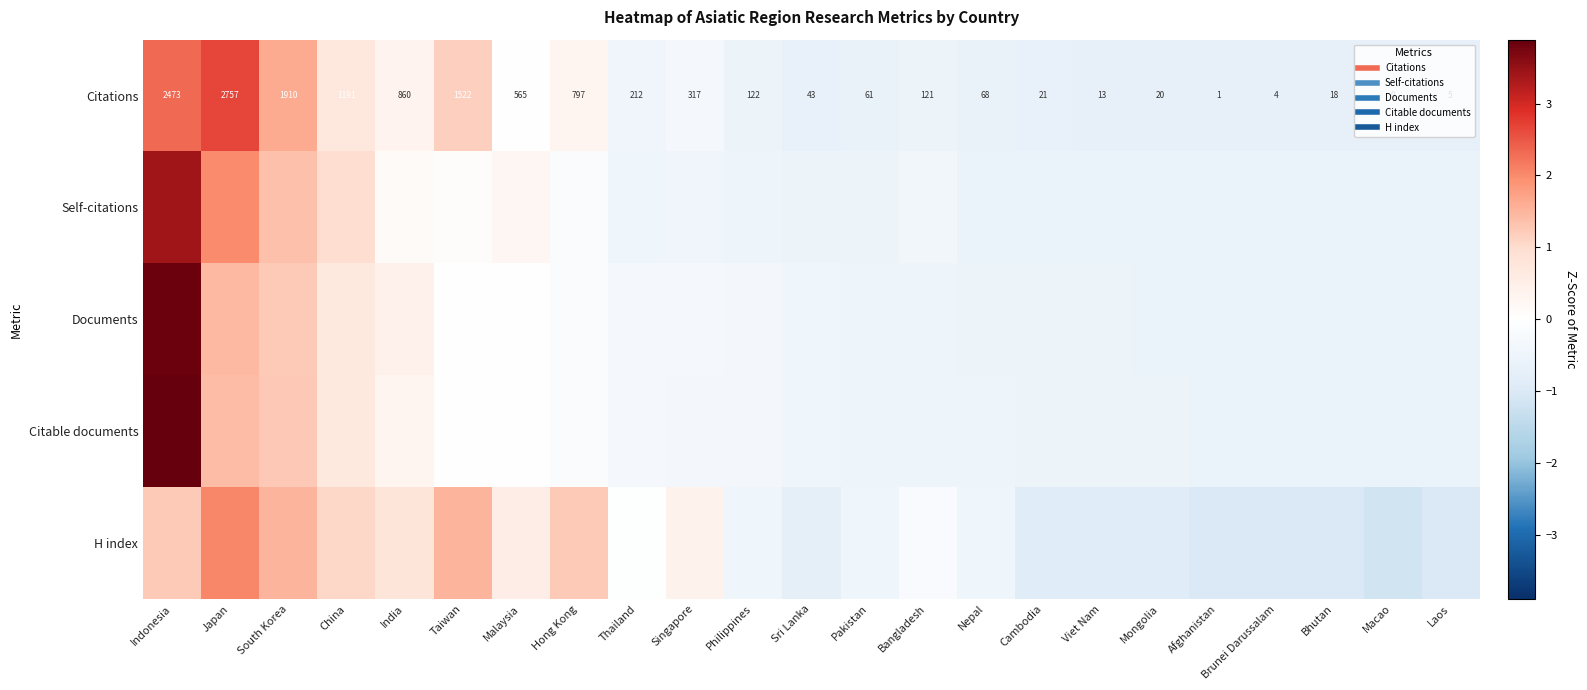

At which label is H index closest to 0?

Thailand